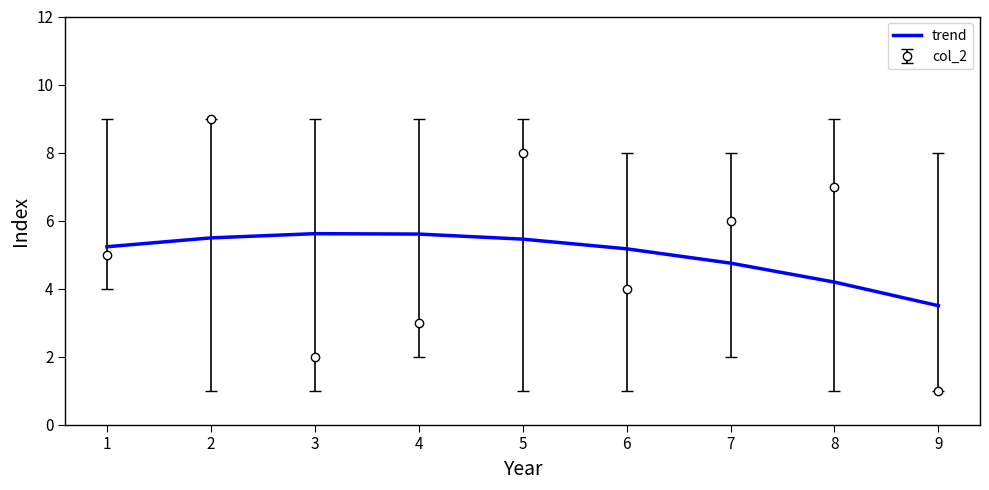

Is the value of trend at 7 greater than the value of col_2 at 7?

No